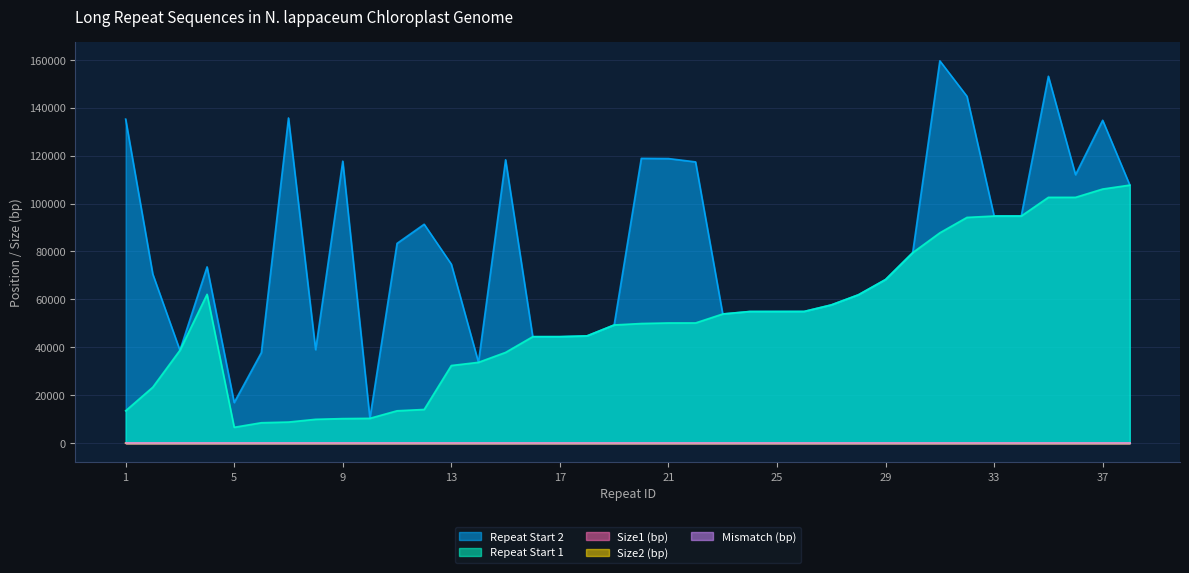

The Size2 (bp) series shows 18 at 32. True or false?

True